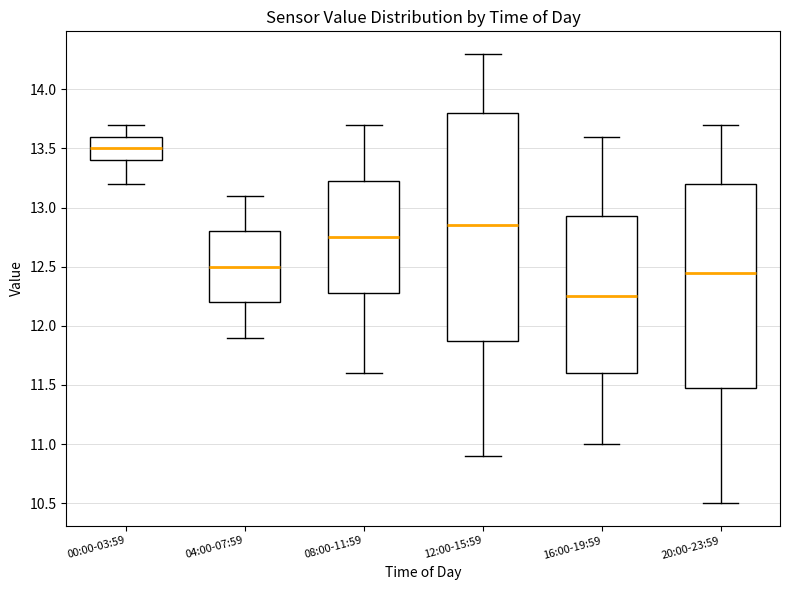

Where does the upper whisker of the box for 20:00-23:59 end on the y-axis? The values are not printed on the chart, so give them approximately, as read against the axis.

13.70